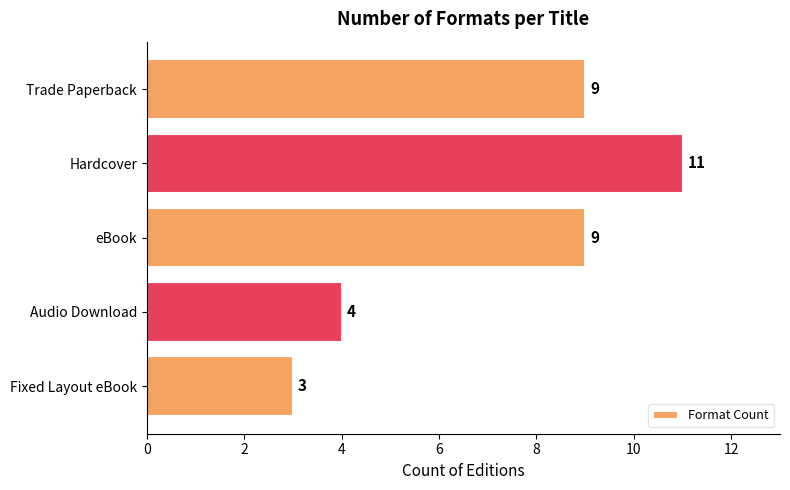

How many bars are there in total?

5